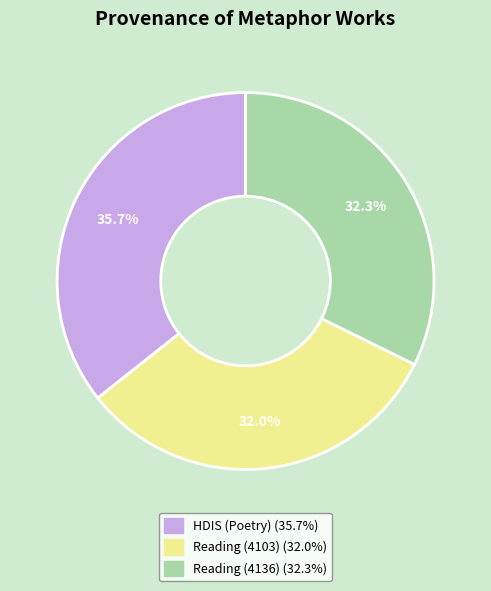

True or false: Reading (4103) accounts for 24% of the total.

False